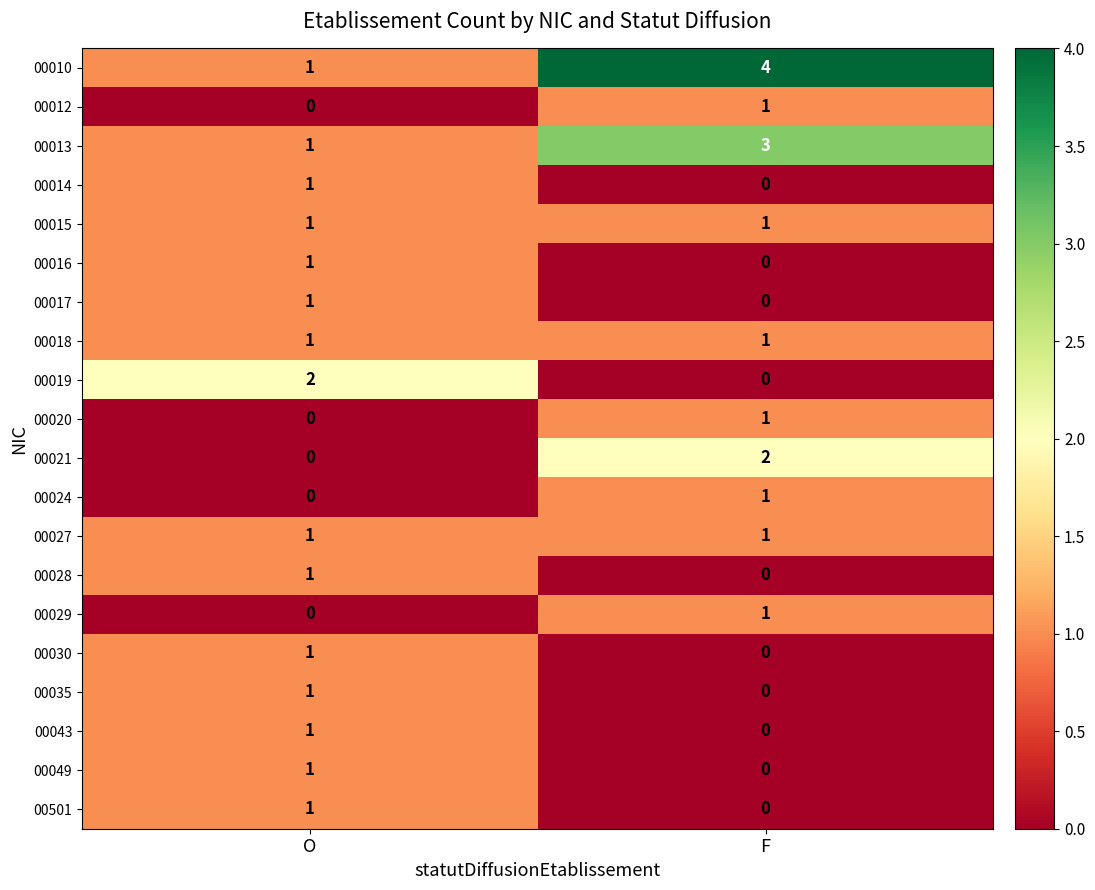

Where is 00030 nearest to the value 0?

F